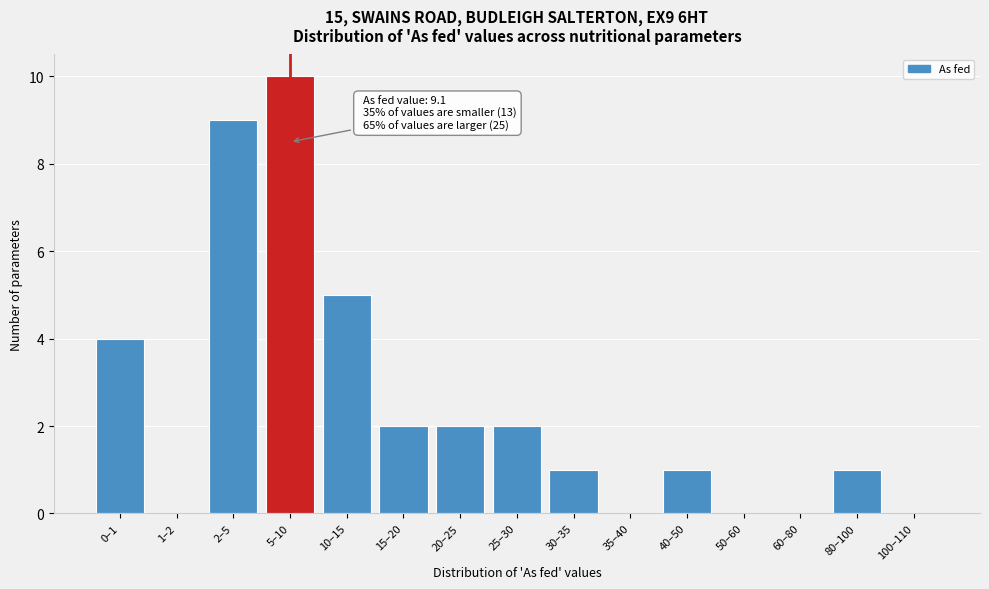

Reading left to right, list all the values displayed in this chart.

0–1=4	1–2=0	2–5=9	5–10=10	10–15=5	15–20=2	20–25=2	25–30=2	30–35=1	35–40=0	40–50=1	50–60=0	60–80=0	80–100=1	100–110=0